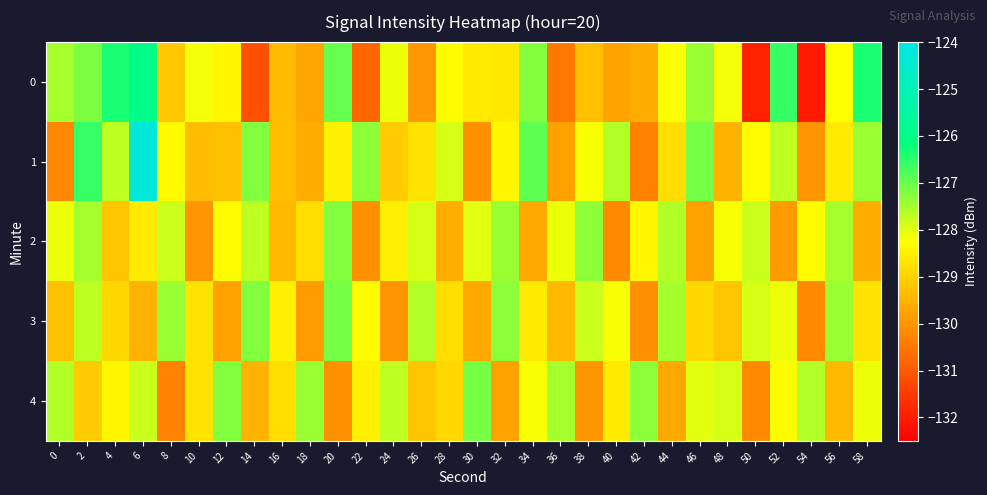

Which series changed the most between 2 and 16?

1